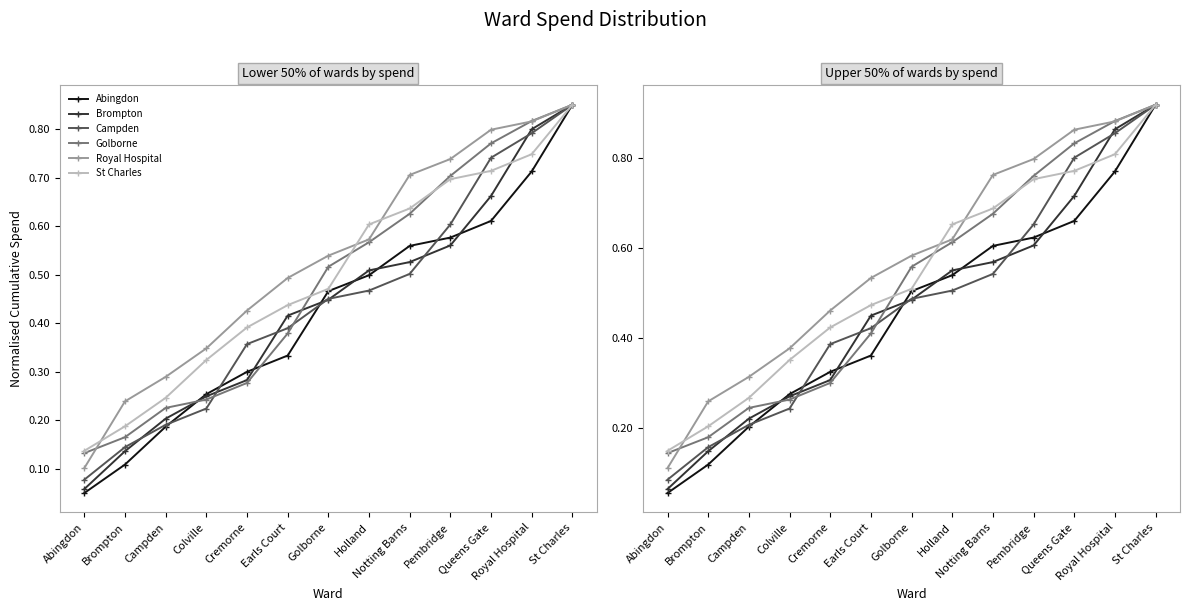

At which label is Abingdon closest to 0?

Abingdon